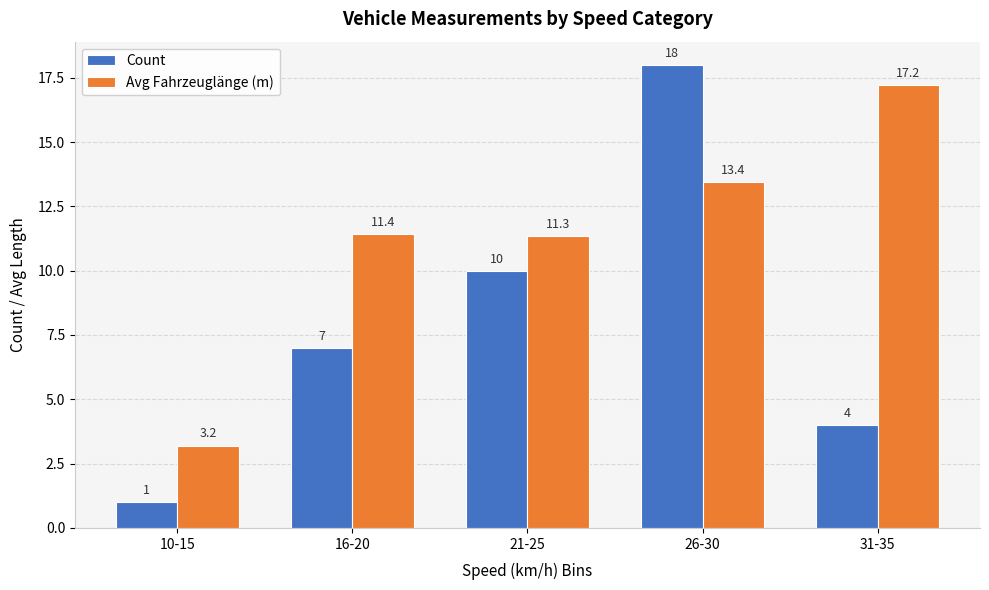

Which series changed the most between 10-15 and 16-20?

Avg Fahrzeuglänge (m)